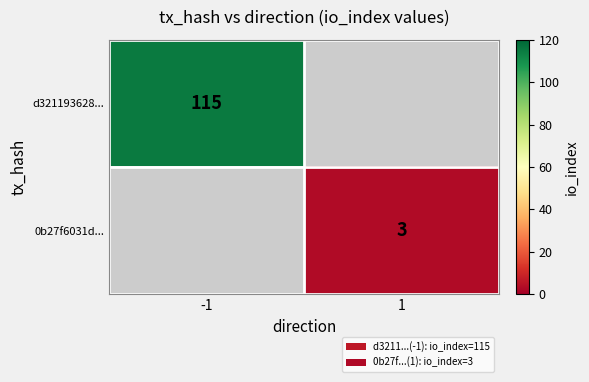

Is the value of d321193628... at -1 greater than the value of 0b27f6031d... at 1?

Yes